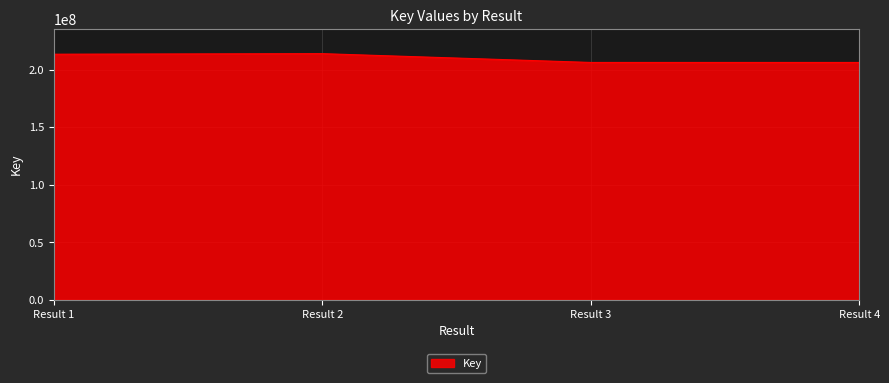

What is the maximum value shown in the chart?

213777402